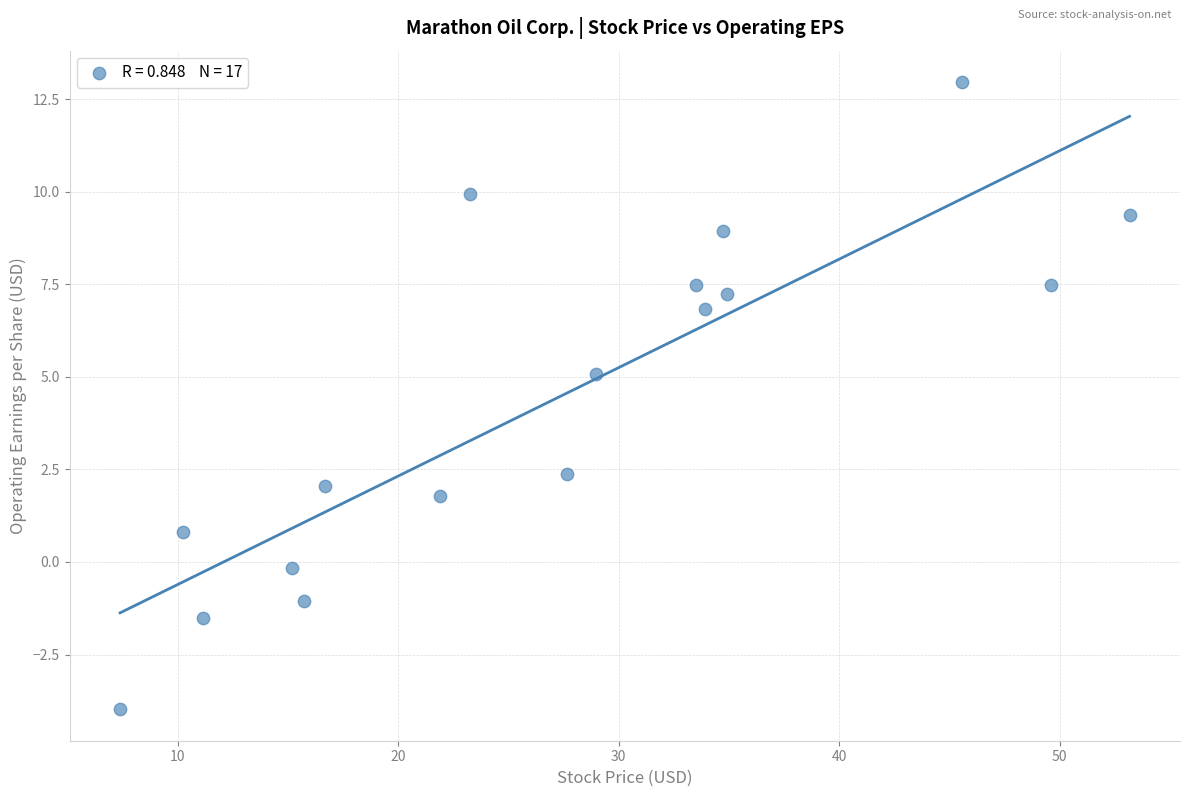

What is the range of Y values (max minus min)?

16.9